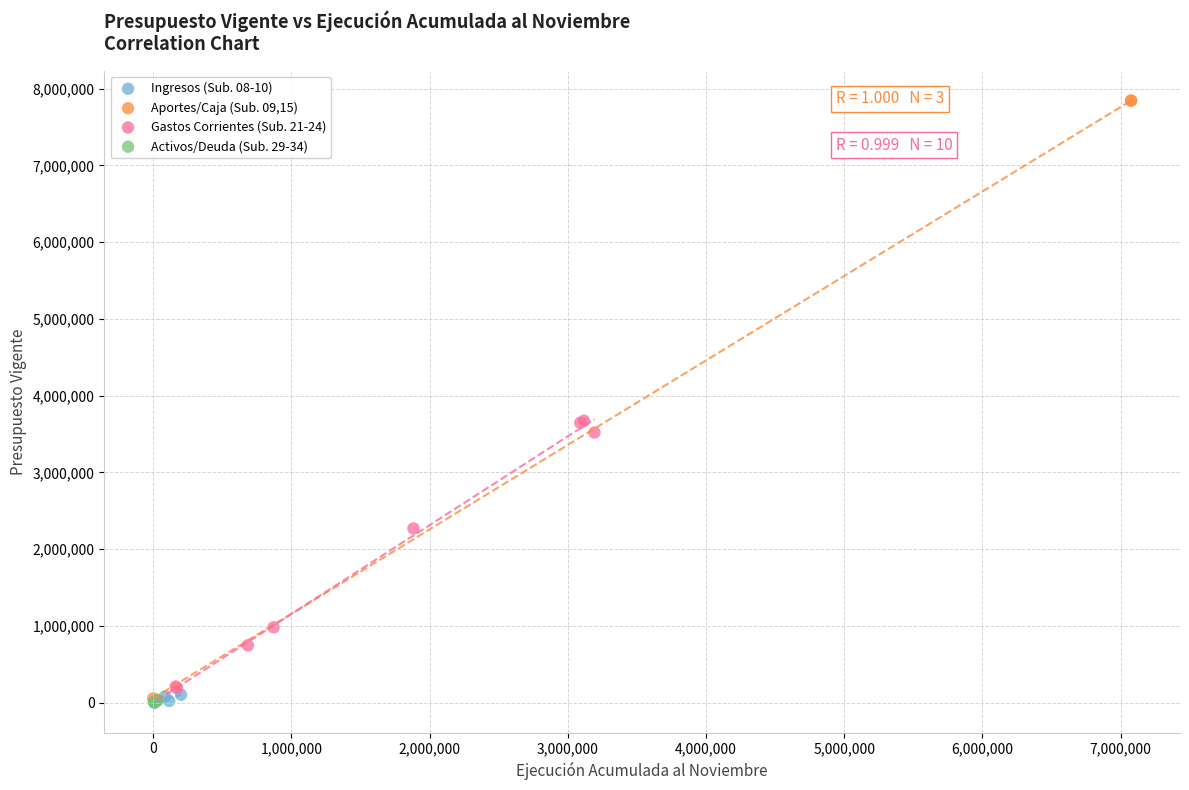

Which series contains the highest Y value?

Aportes/Caja (Sub. 09,15)